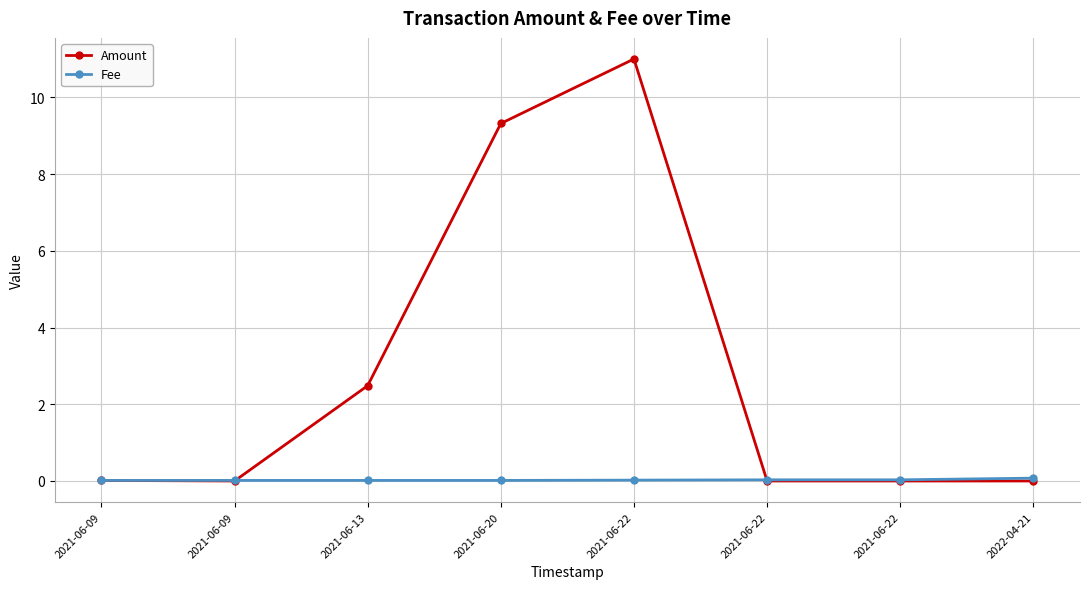

Is this an area chart (filled region under the line)?

No